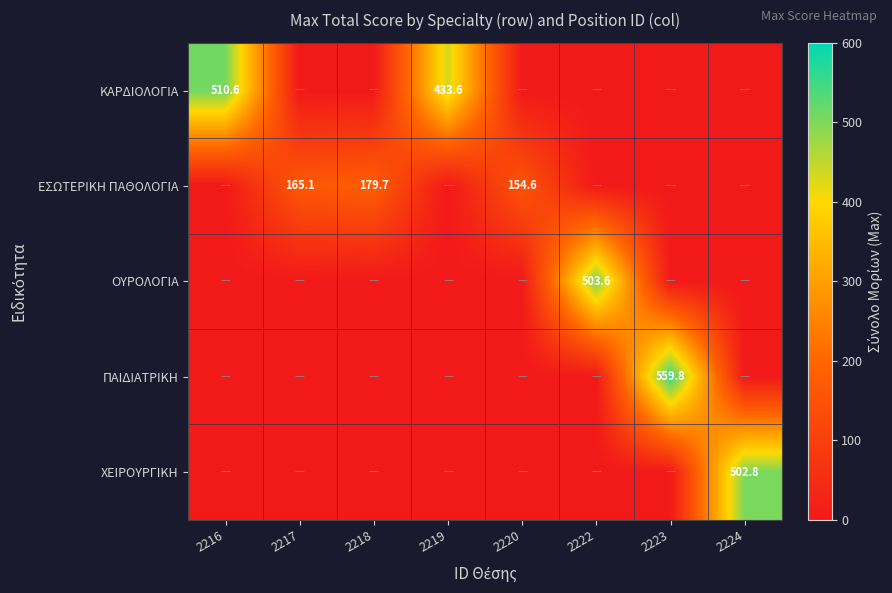

What is the total value across all series at 2223?

559.8